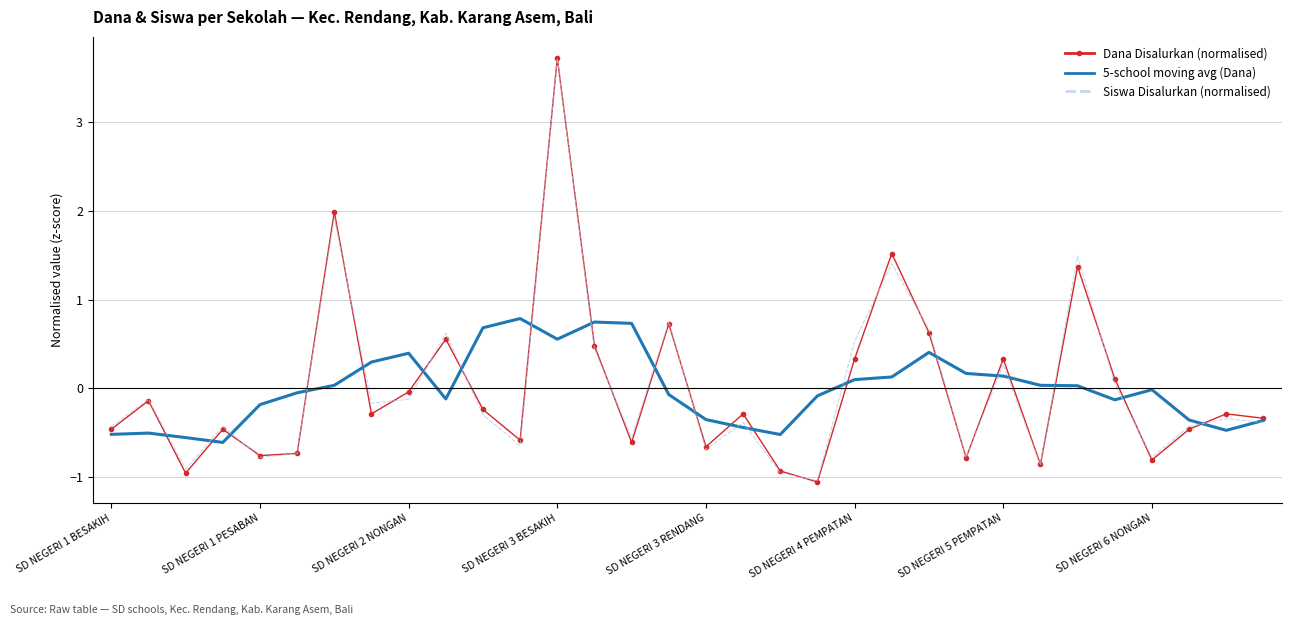

How many categories are shown in the chart?

32